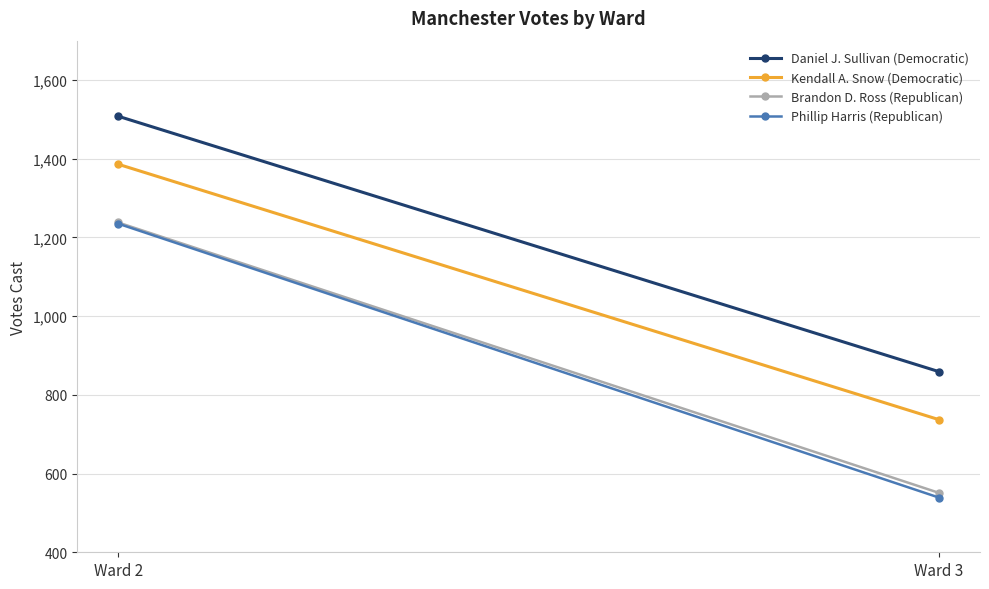

Which series has the largest total across all categories?

Daniel J. Sullivan (Democratic)